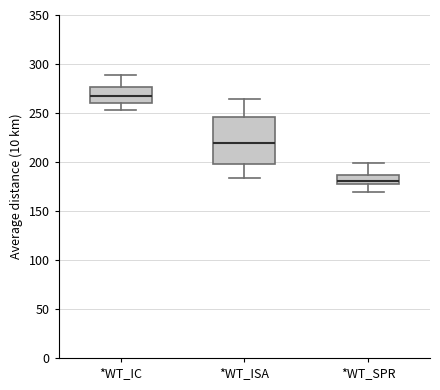

Where is the lower edge of the box for *WT_ISA on the y-axis? The values are not printed on the chart, so give them approximately, as read against the axis.

200